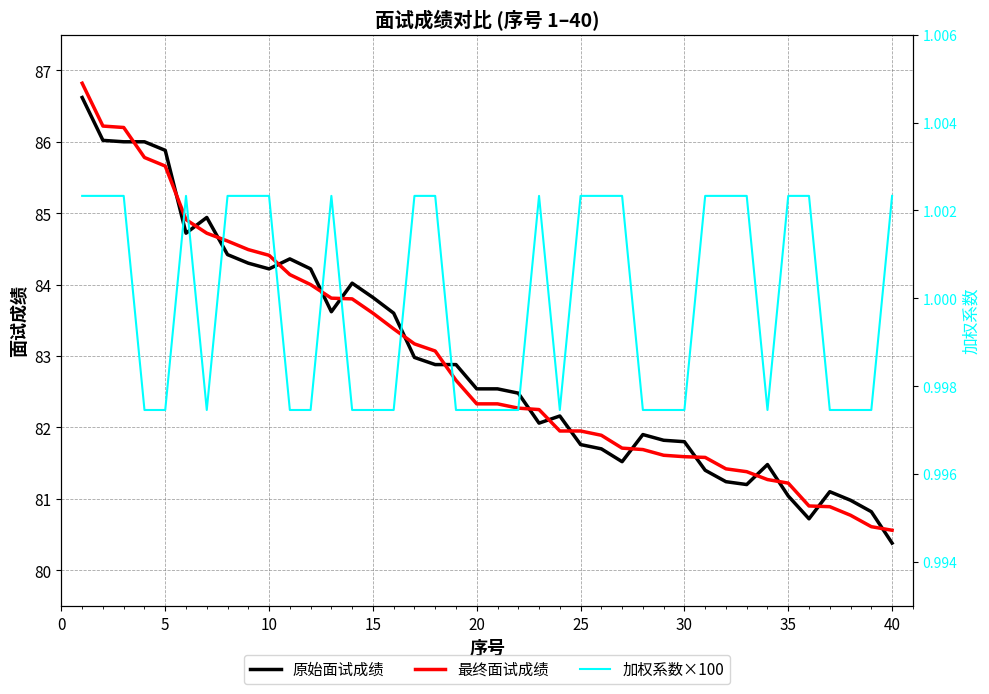

Which series ends up on top after the final intersection of 原始面试成绩 and 最终面试成绩?

最终面试成绩